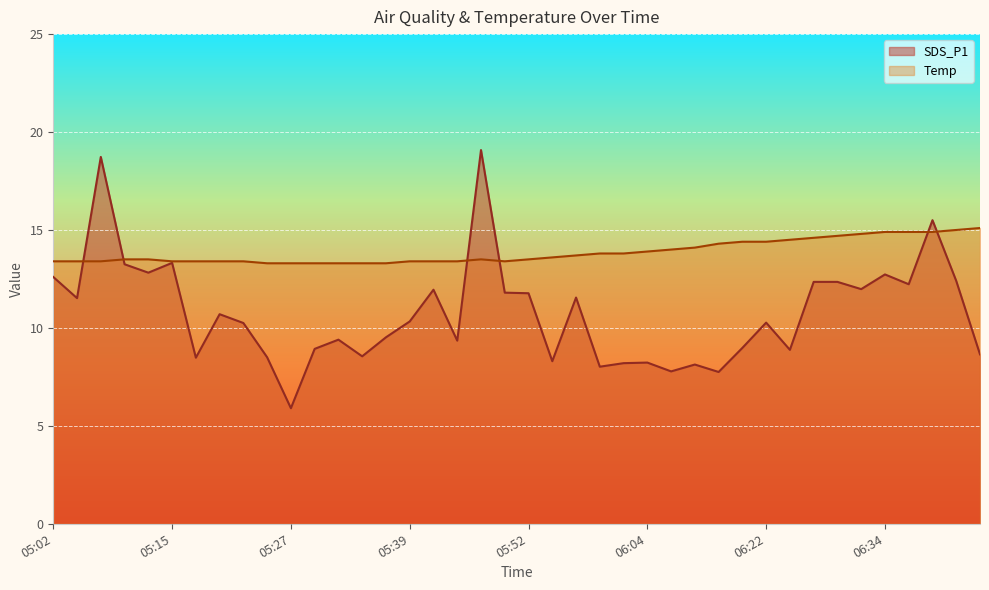

Is the value of SDS_P1 at 05:27 greater than the value of Temp at 06:32?

No